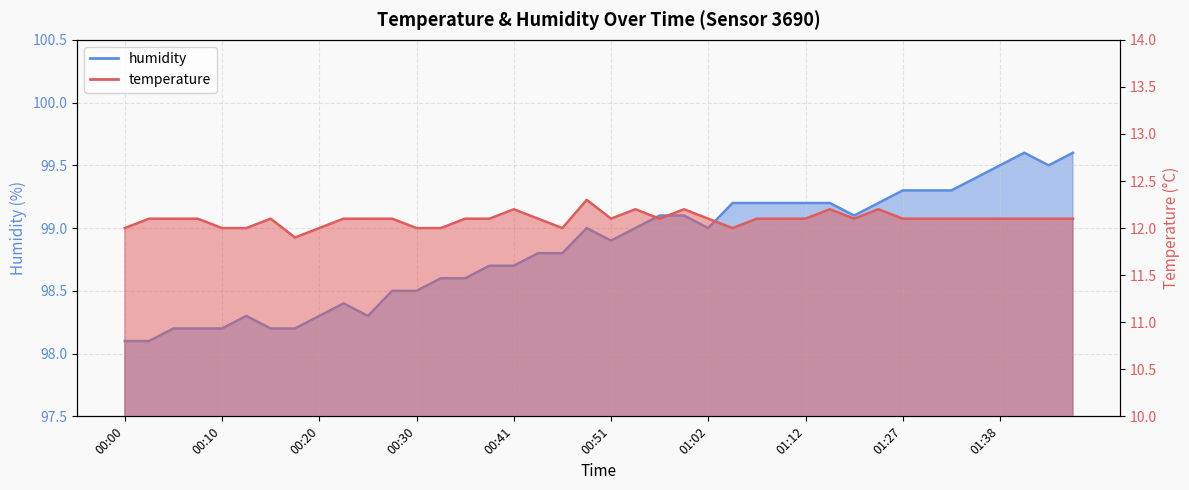

List the series in order of their peak value, highest first.

humidity, temperature